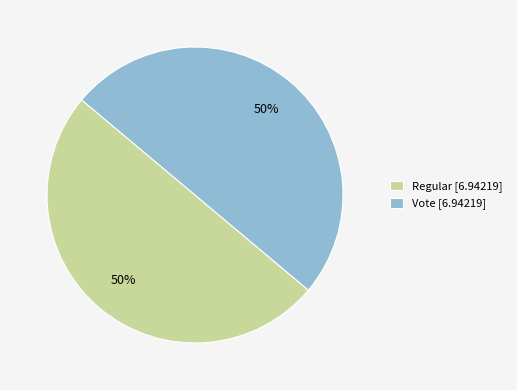

The Regular [6.94219] slice represents 50% of the pie. True or false?

True